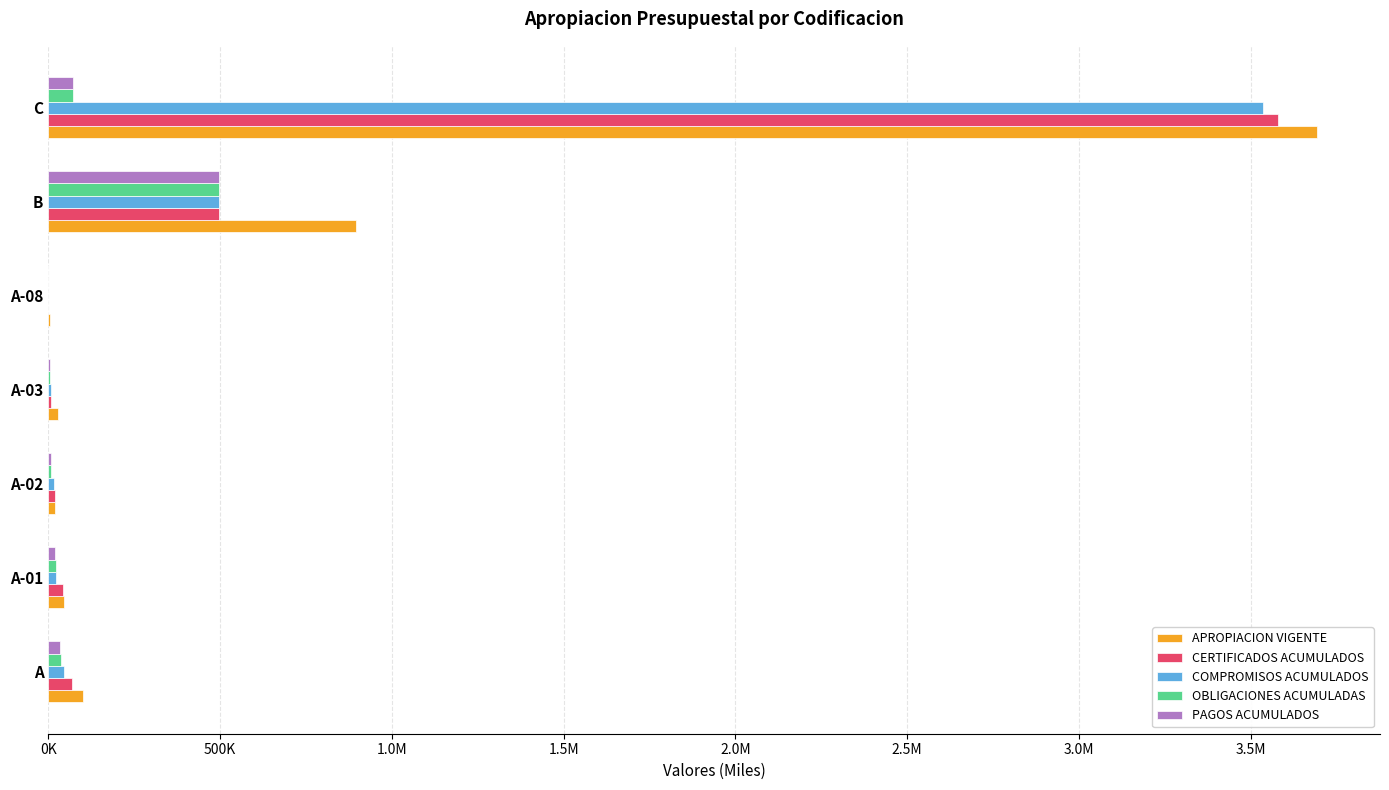

What are all the series names shown in the legend?

APROPIACION VIGENTE, CERTIFICADOS ACUMULADOS, COMPROMISOS ACUMULADOS, OBLIGACIONES ACUMULADAS, PAGOS ACUMULADOS